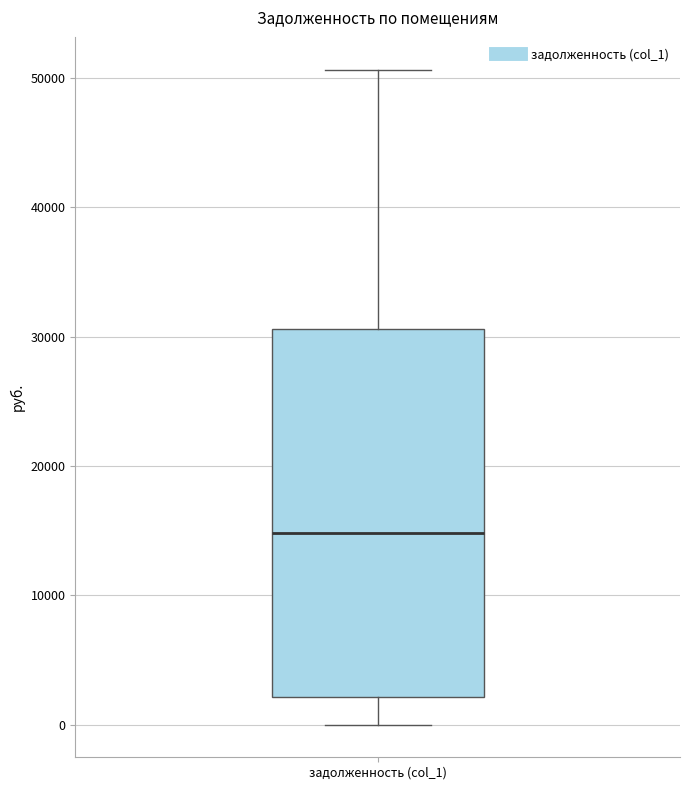

Transcribe this box plot: give where the median line is, the range the box spans, and where the two whiskers end, as read against the y-axis. The values are not printed on the chart, so give them approximately, as read against the axis.

median 15000, box 2000 to 31000, whiskers 0 to 51000